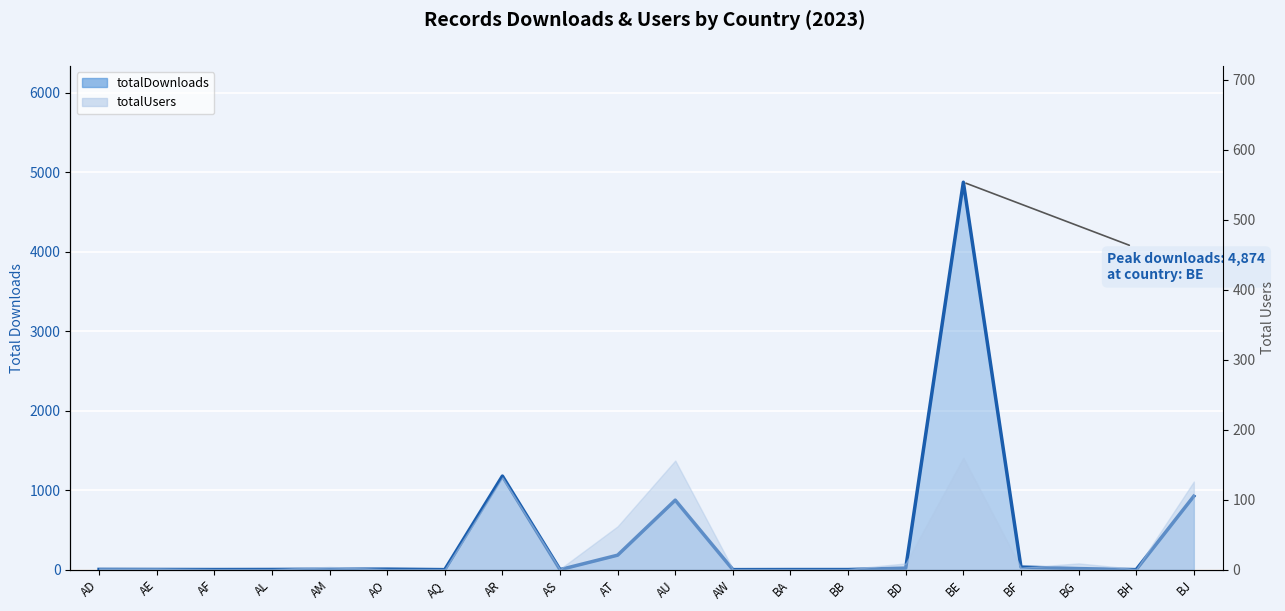

How many interior local peaks (higher than both neighbors) does the data have?

4